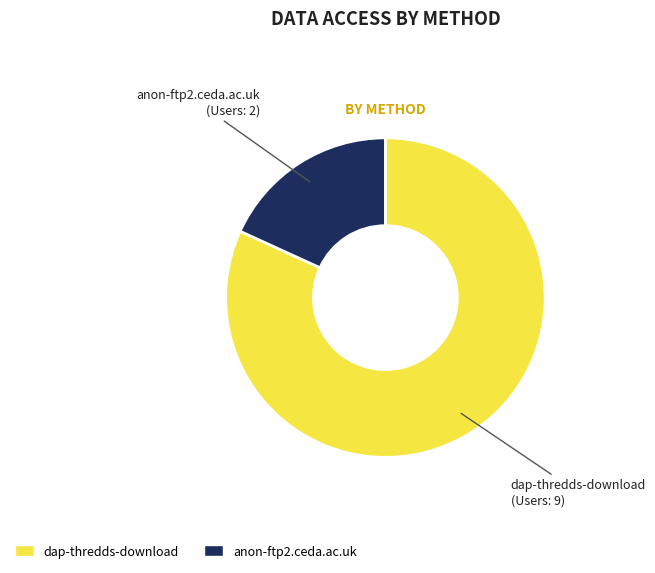

Which slice is the largest?

dap-thredds-download